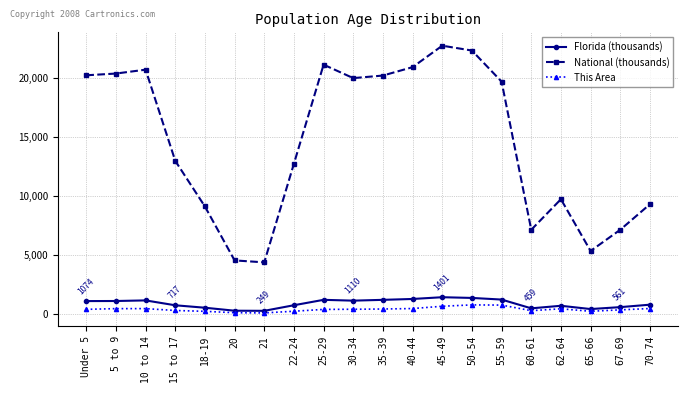

What is the label of the 1st point from the right?

70-74